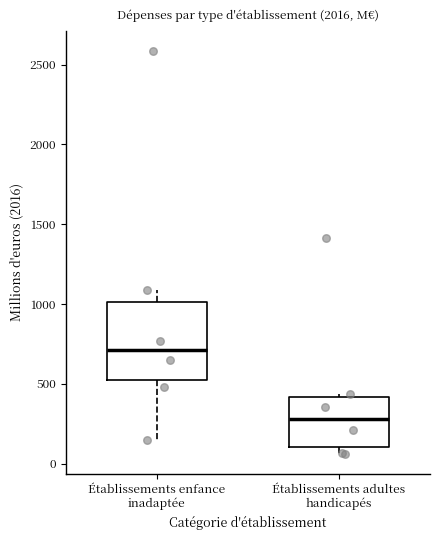

Which box has the highest median line?

Établissements enfance inadaptée